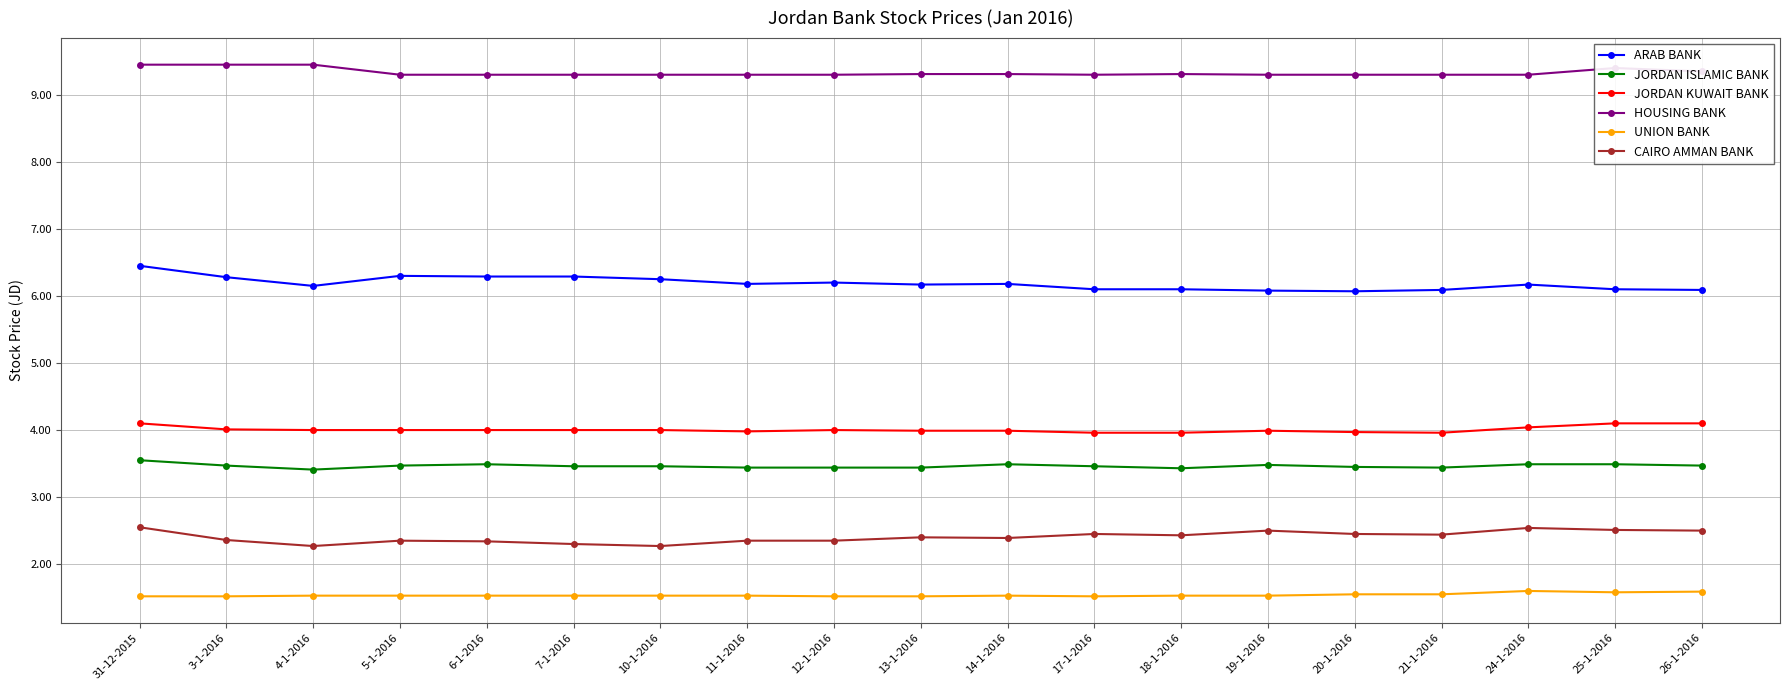

What is the spread (max minus min) of values at 10-1-2016?

7.8